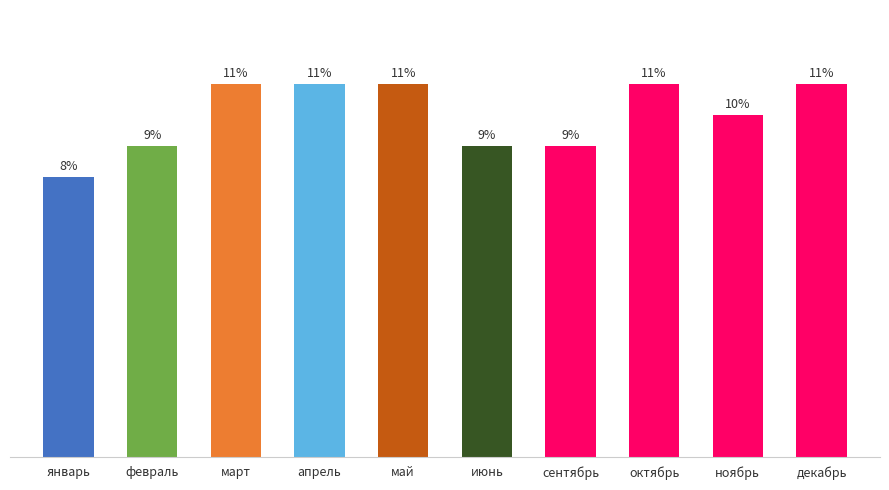

What is the label of the 3rd bar from the right?

октябрь